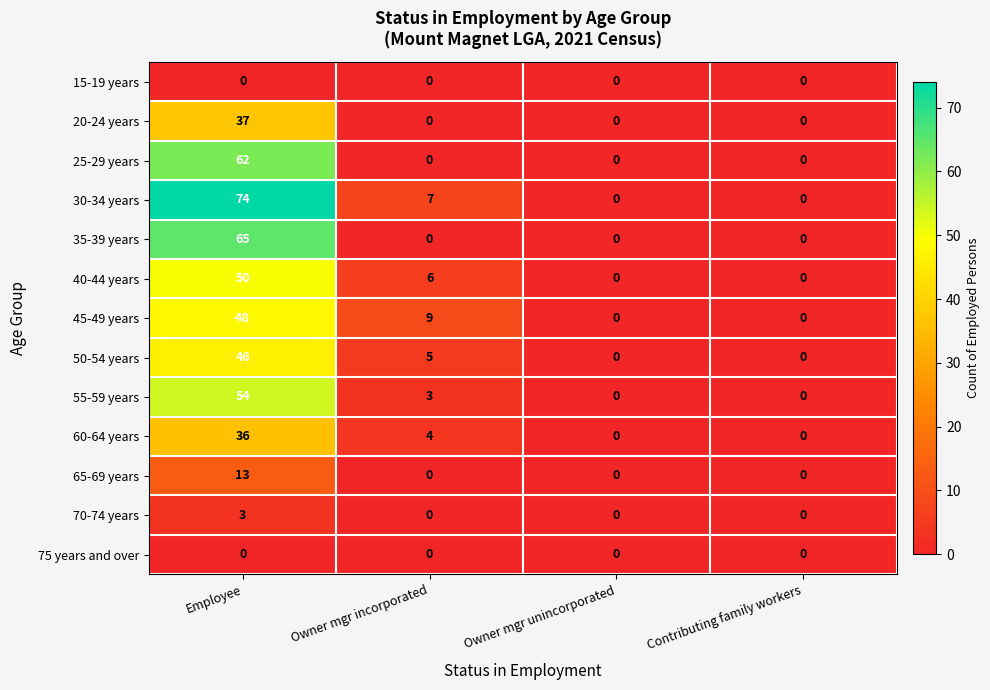

True or false: 25-29 years has a value of 0 at Owner mgr incorporated.

True